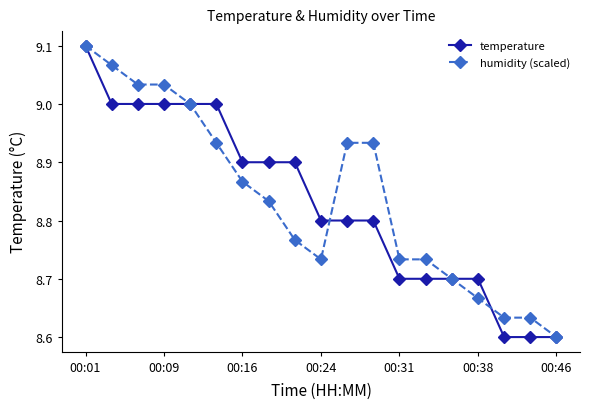

At how many categories does at least one series exceed 8?

19